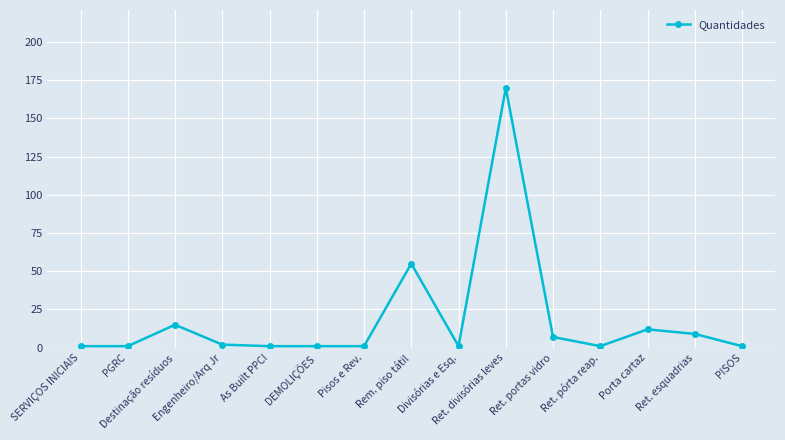

What is the difference between the values at Pisos e Rev. and Engenheiro/Arq Jr?

1